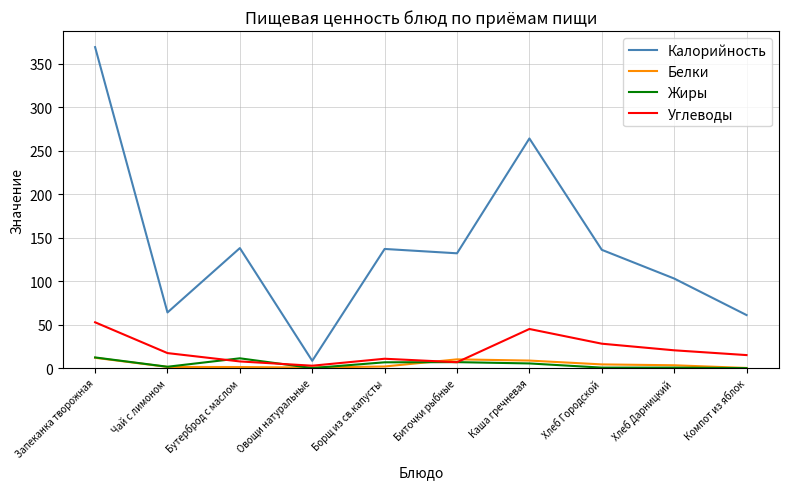

Where does the Углеводы series first go above 17?

Запеканка творожная